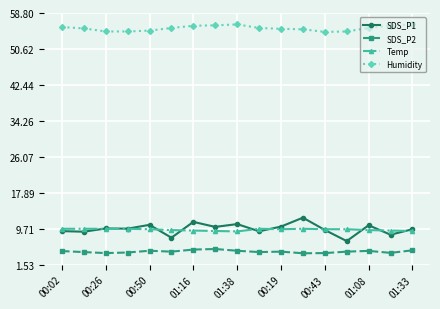

Which series has the widest spread of values?

SDS_P1